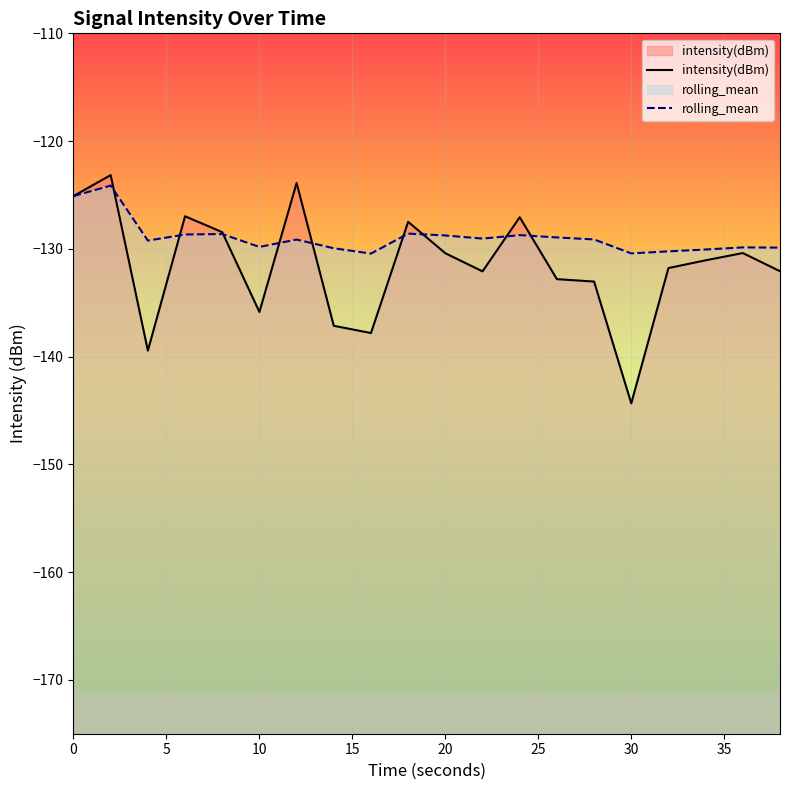

Which series has the largest total across all categories?

rolling_mean